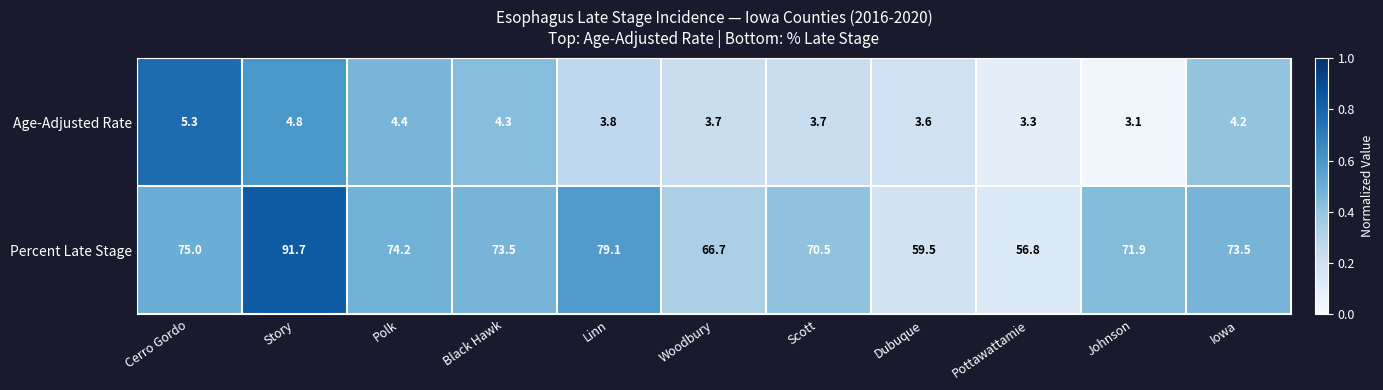

What is the total value across all series at Polk?

78.6